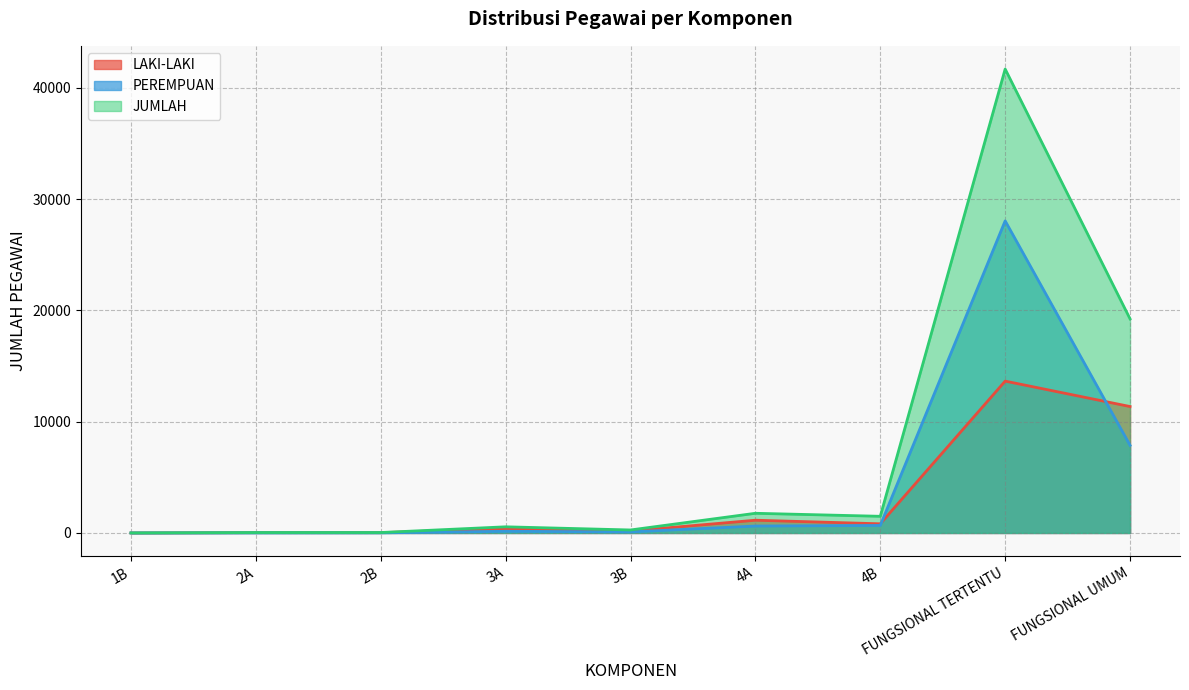

Which series has the largest total across all categories?

JUMLAH